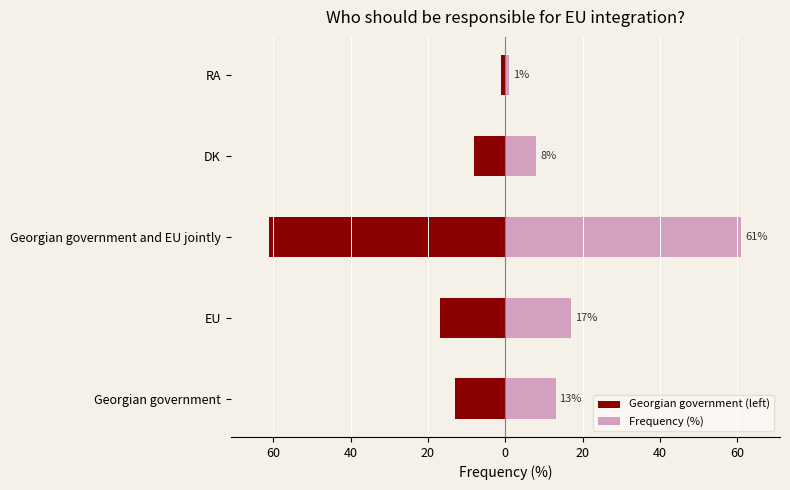

Which series has the widest spread of values?

Georgian government (left)